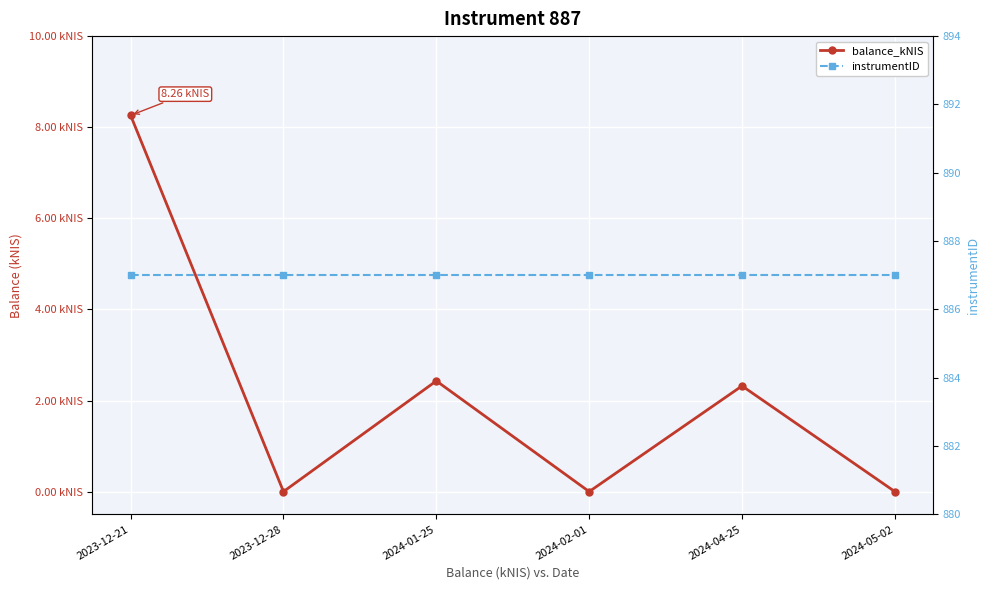

At which category does the chart reach its minimum across all series?

2023-12-28